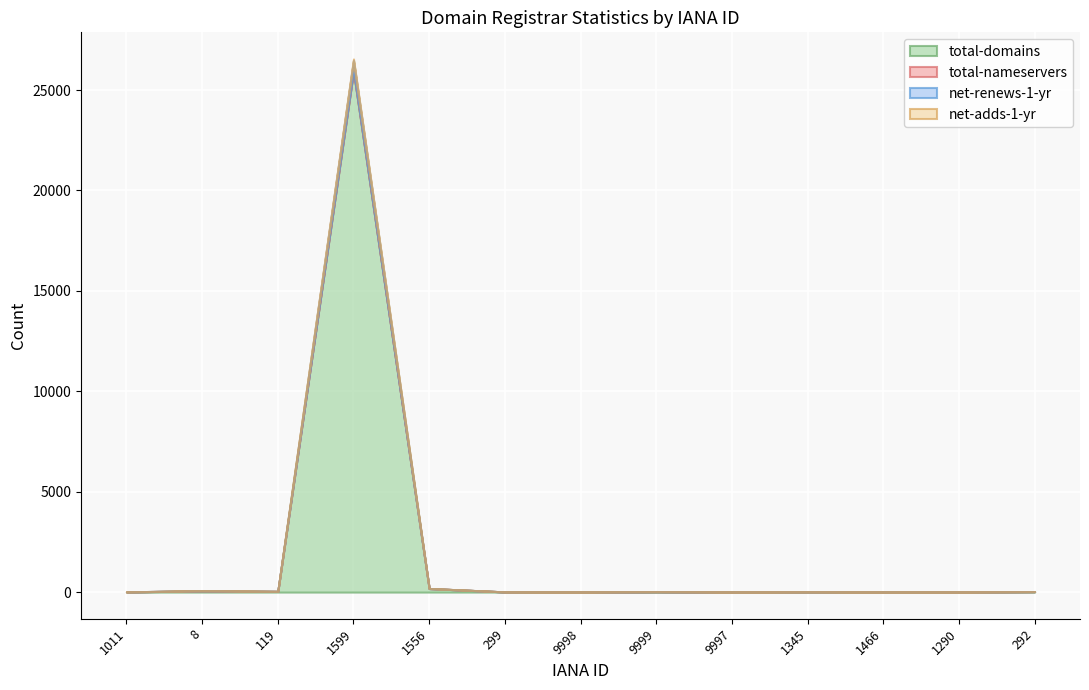

The total-domains series shows 23 at 9999. True or false?

False